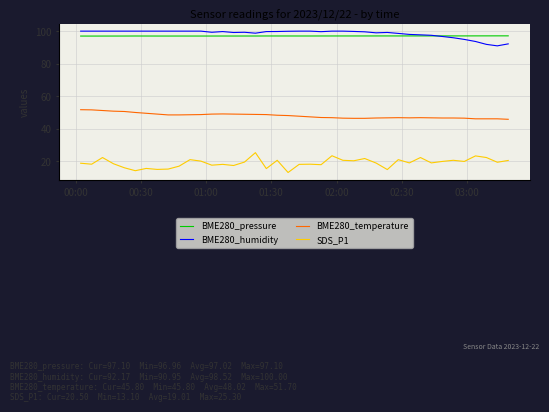

True or false: BME280_temperature has more than 2 points higher than both neighbors.

True